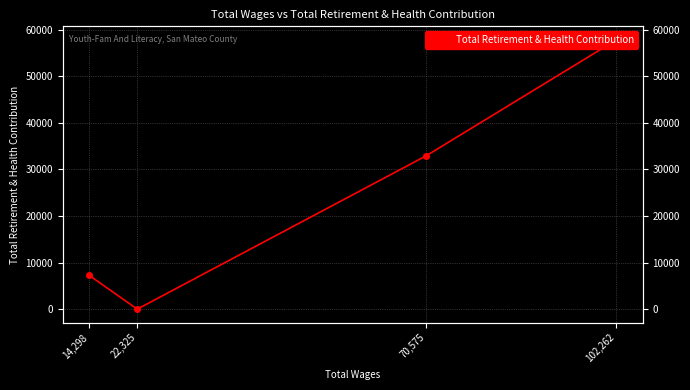

Reading right to left, extract all data points from this chart.

7264	0	32973	57855